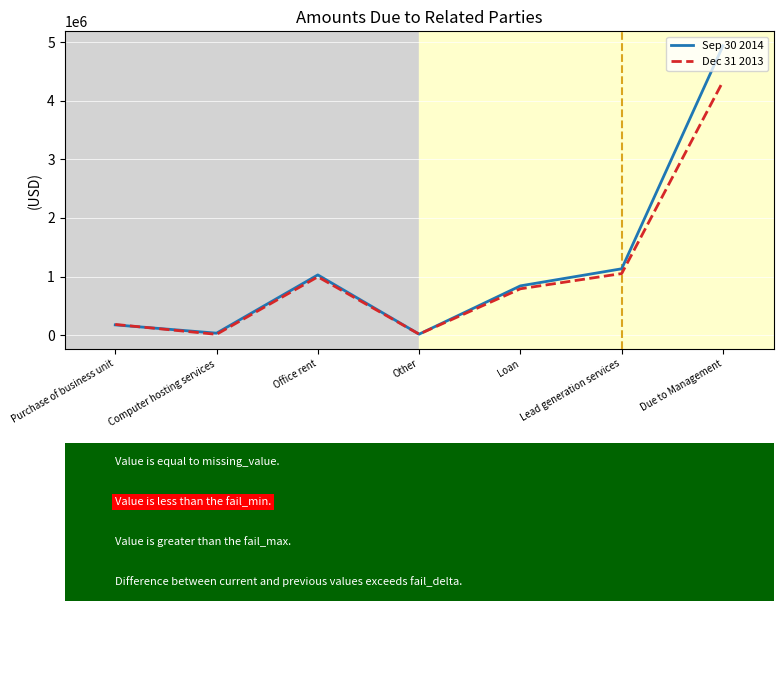

Does the chart display data point markers on the line(s)?

No